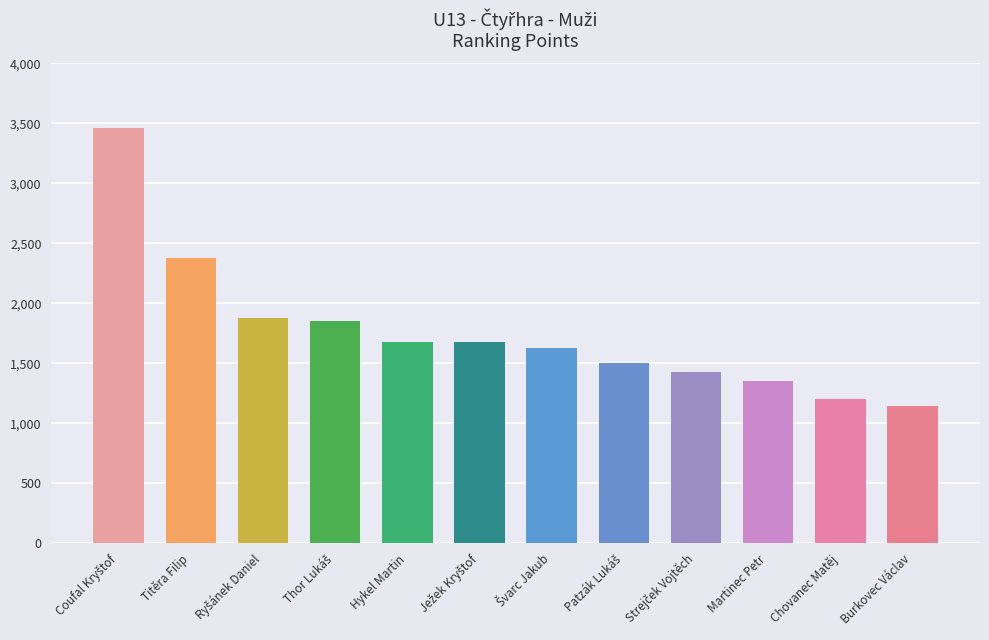

Is it true that the value at Hykel Martin is 1680?

True